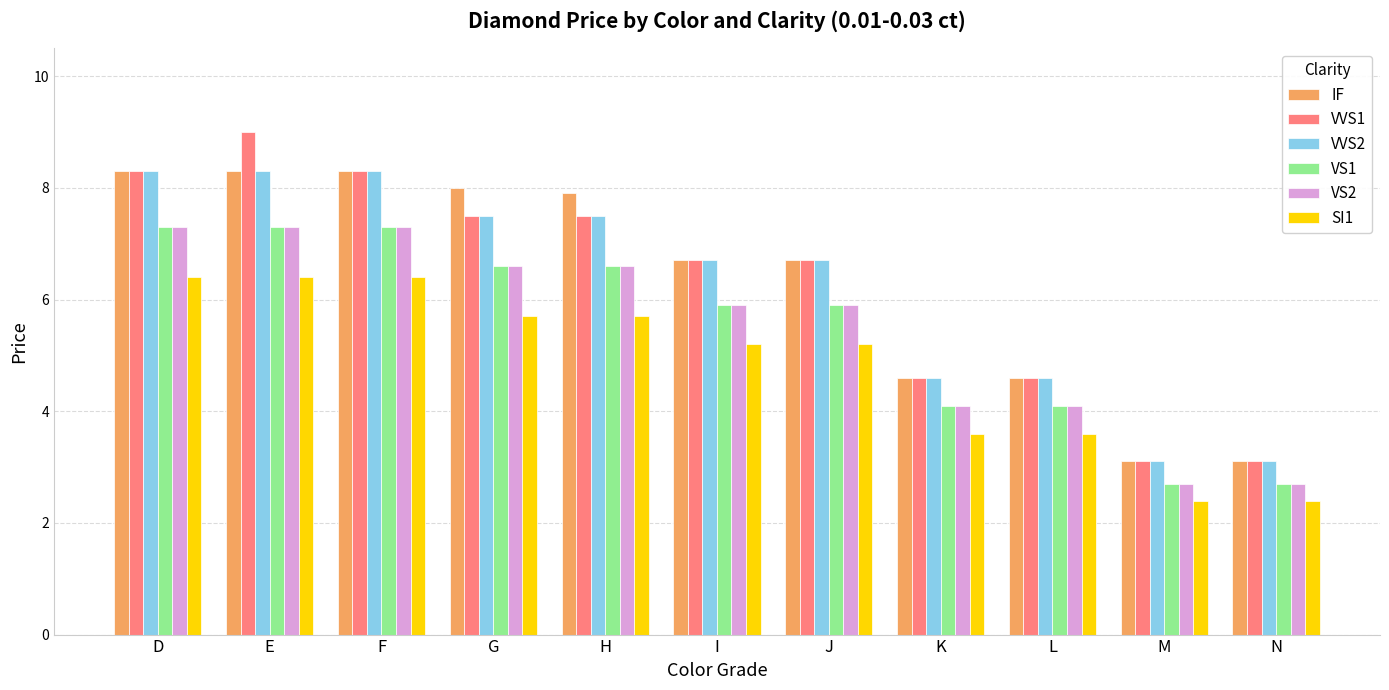

What is the difference between the maximum and minimum values in the IF series?

5.2